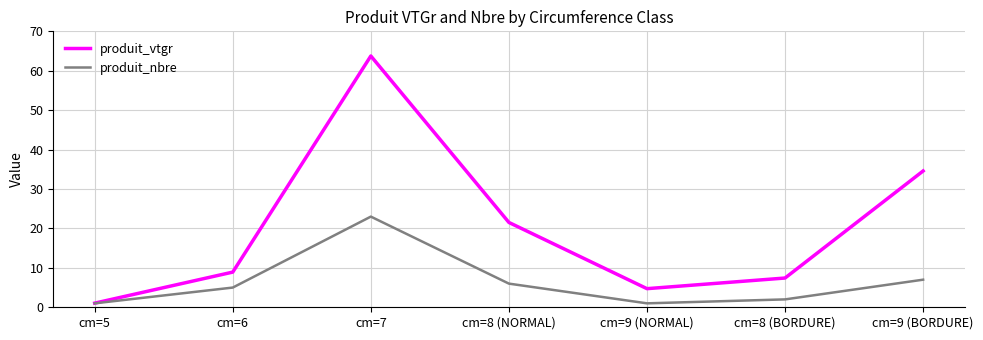

List the series in order of their overall mean, highest first.

produit_vtgr, produit_nbre